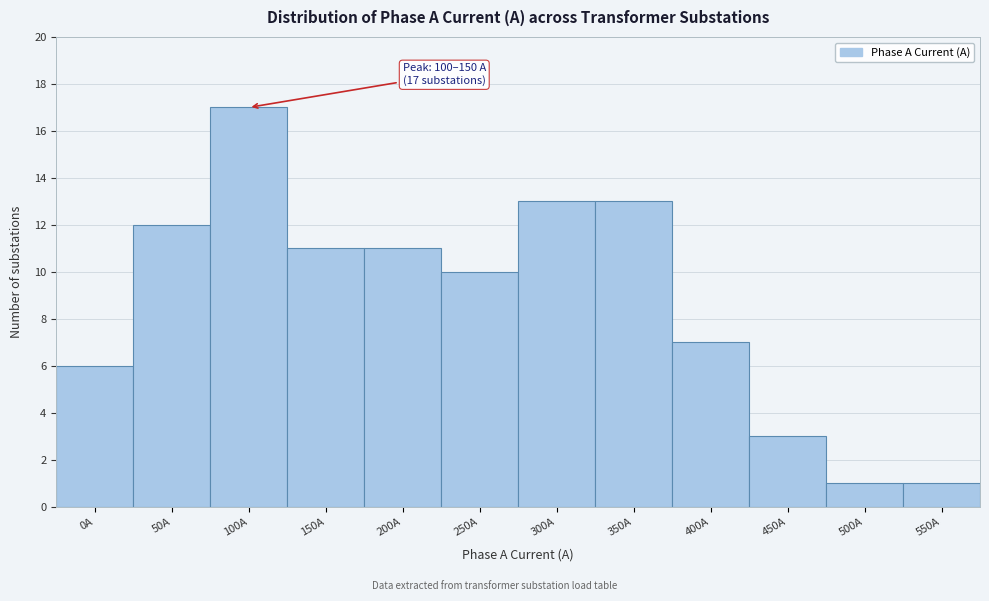

Reading left to right, extract all data points from this chart.

0A=6	50A=12	100A=17	150A=11	200A=11	250A=10	300A=13	350A=13	400A=7	450A=3	500A=1	550A=1